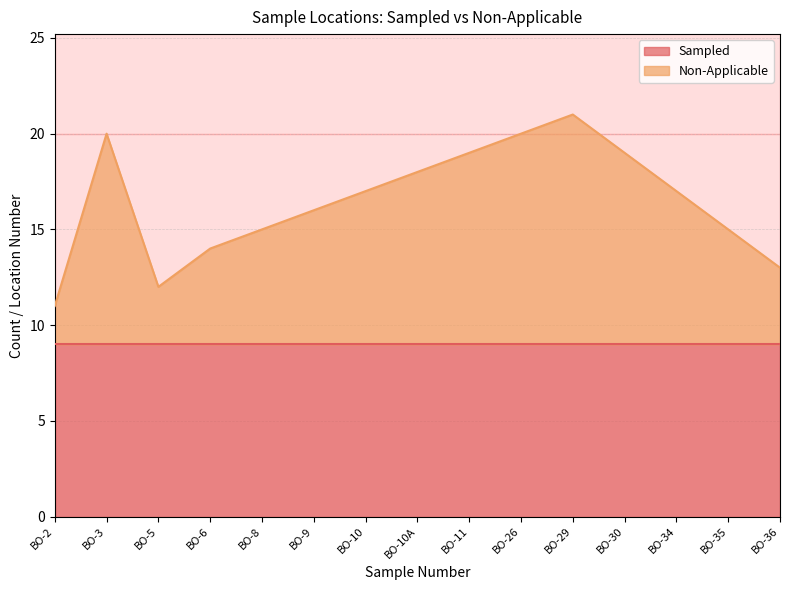

Which category has the highest value across all series?

BO-29